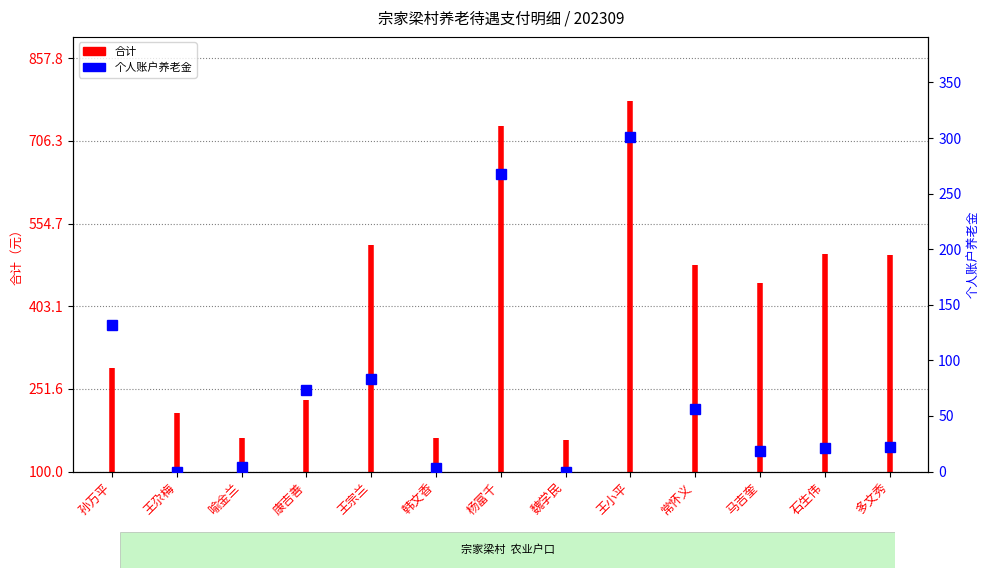

What is the change in value from 王宗兰 to 马吉奎?

-64.6